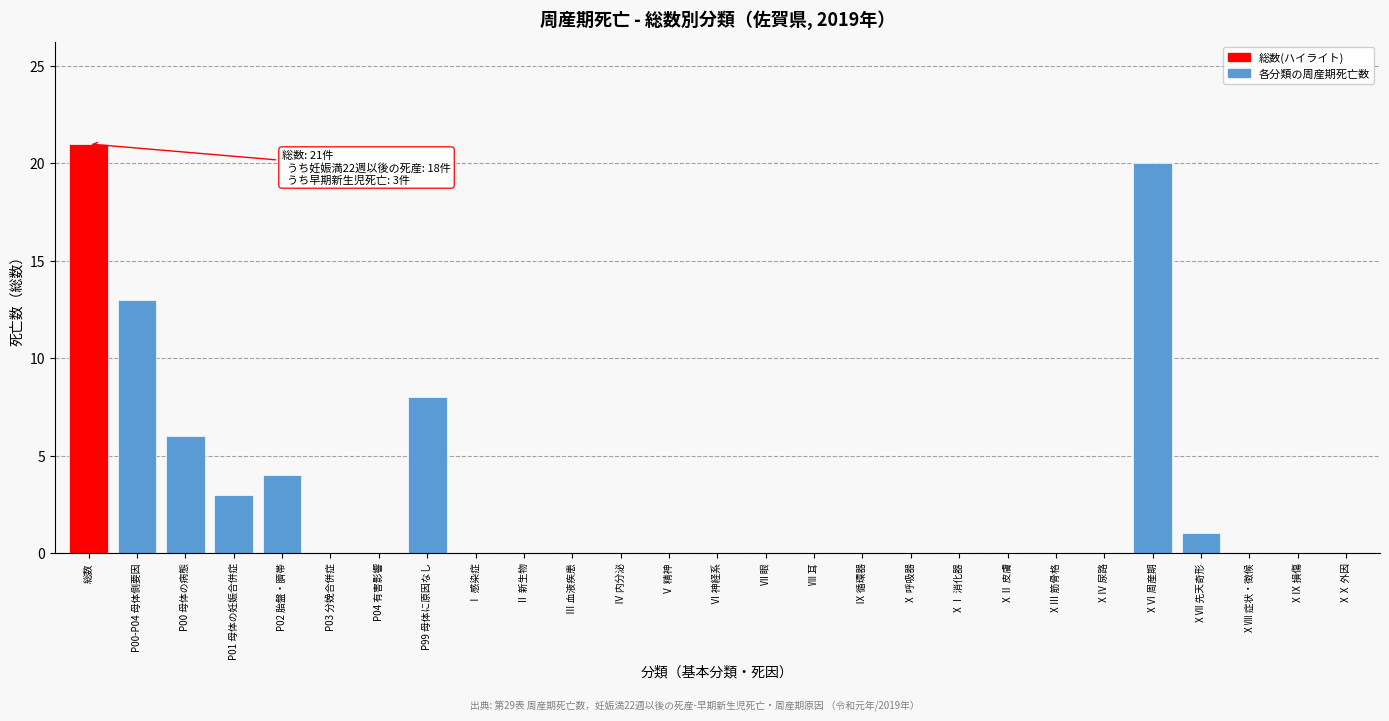

Reading left to right, list all the values displayed in this chart.

総数=21	P00-P04 母体側要因=13	P00 母体の病態=6	P01 母体の妊娠合併症=3	P02 胎盤・臍帯=4	P03 分娩合併症=0	P04 有害影響=0	P99 母体に原因なし=8	Ⅰ 感染症=0	Ⅱ 新生物=0	Ⅲ 血液疾患=0	Ⅳ 内分泌=0	Ⅴ 精神=0	Ⅵ 神経系=0	Ⅶ 眼=0	Ⅷ 耳=0	Ⅸ 循環器=0	Ⅹ 呼吸器=0	ⅩⅠ 消化器=0	ⅩⅡ 皮膚=0	ⅩⅢ 筋骨格=0	ⅩⅣ 尿路=0	ⅩⅥ 周産期=20	ⅩⅦ 先天奇形=1	ⅩⅧ 症状・徴候=0	ⅩⅨ 損傷=0	ⅩⅩ 外因=0